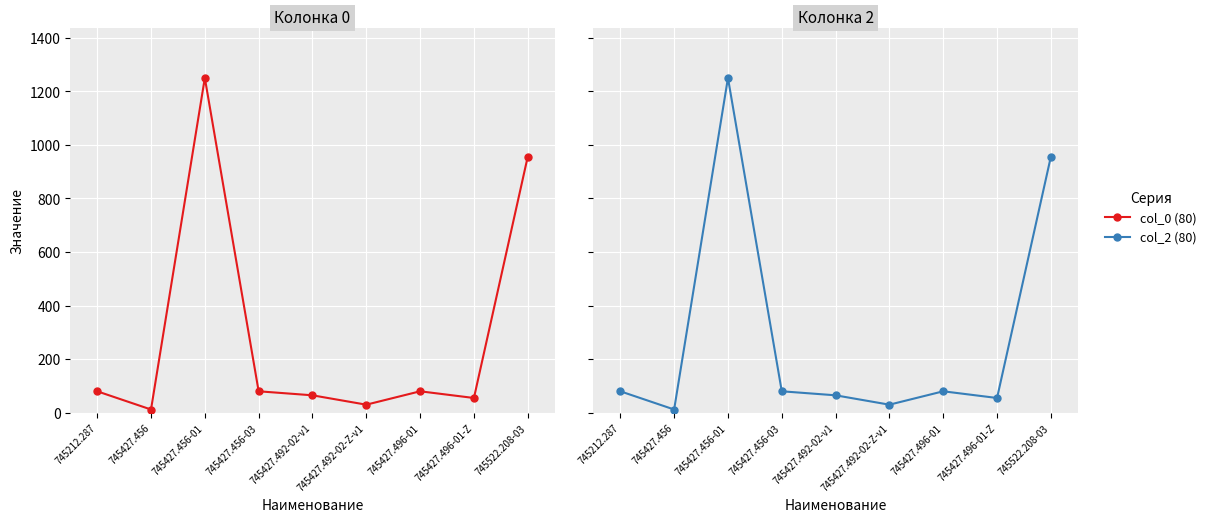

Which series has the widest spread of values?

col_0 (80)